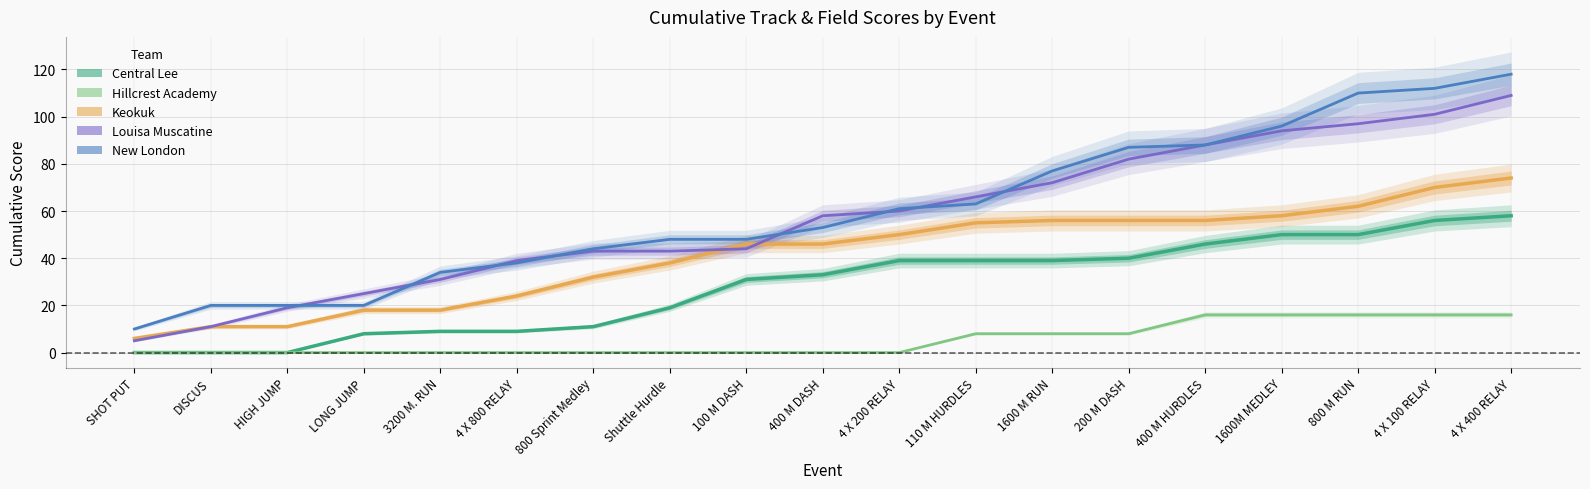

At which category is the sum across all series the highest?

4 X 400 RELAY